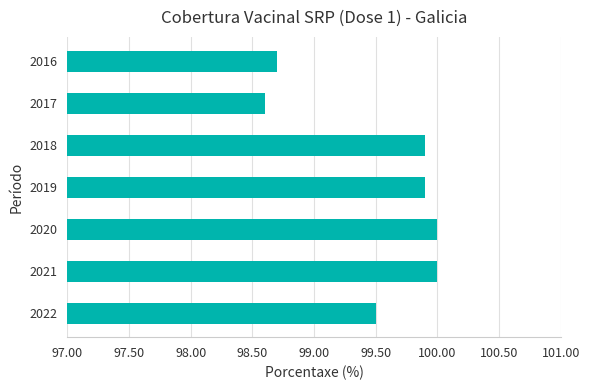

What is the difference between the second highest and second lowest values?

1.3